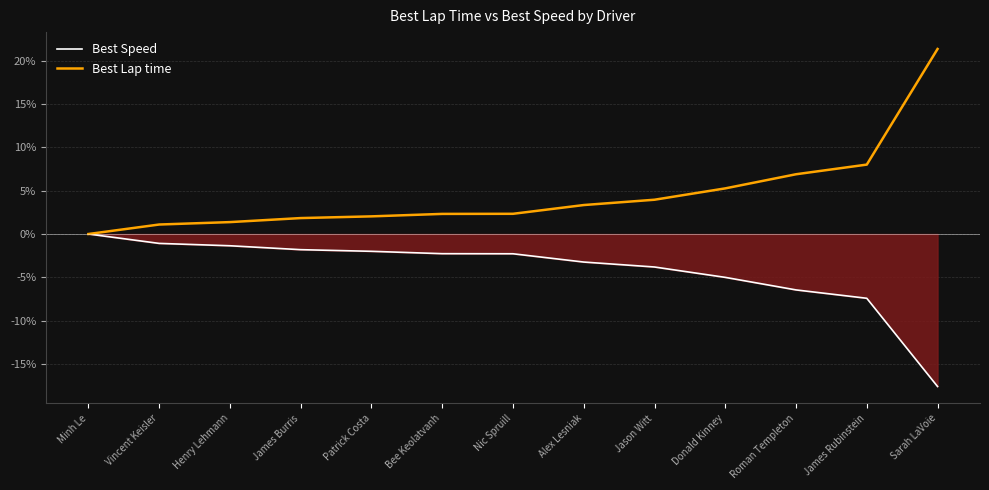

What is the maximum value shown in the chart?

21.4